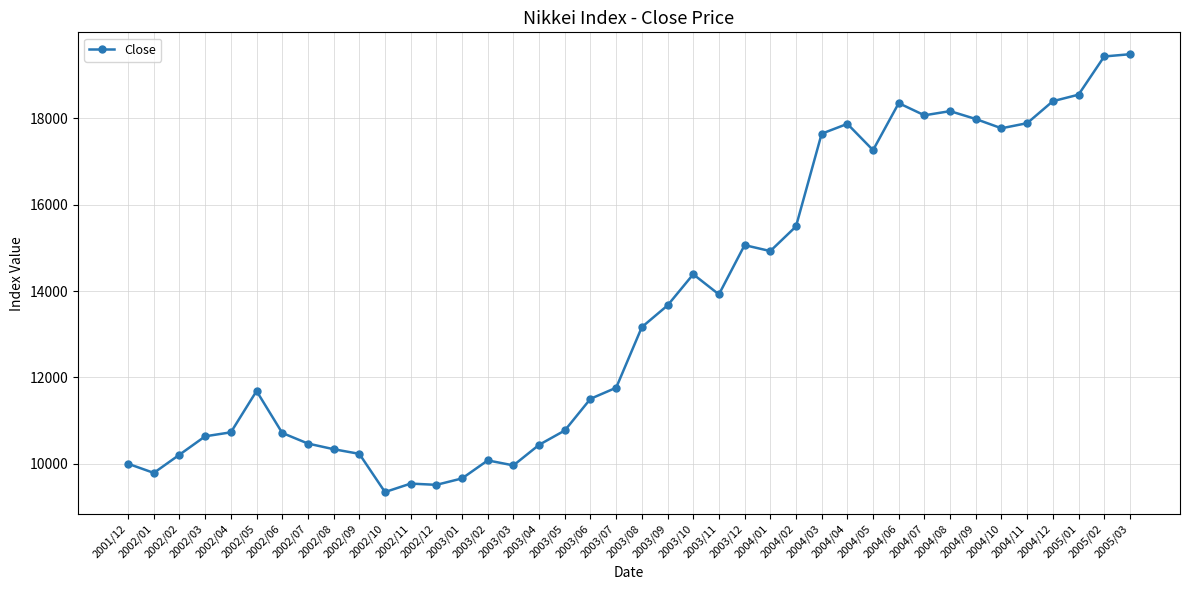

At which category does the data reach its first local valley?

2002/01